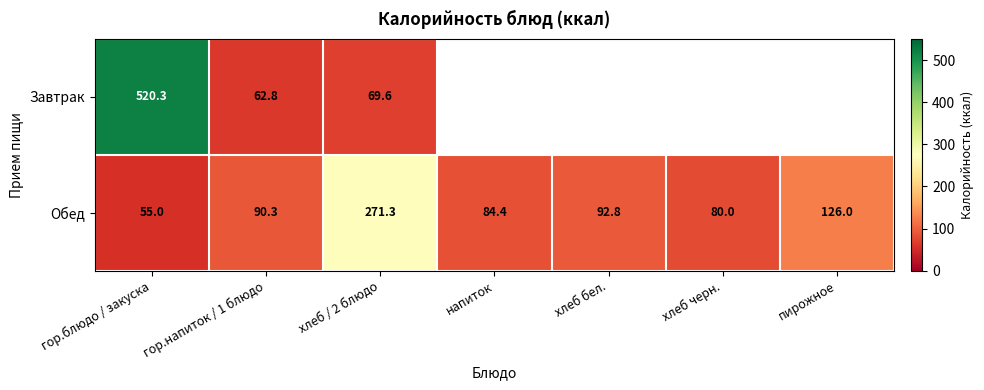

What is the minimum value shown in the chart?

55.0